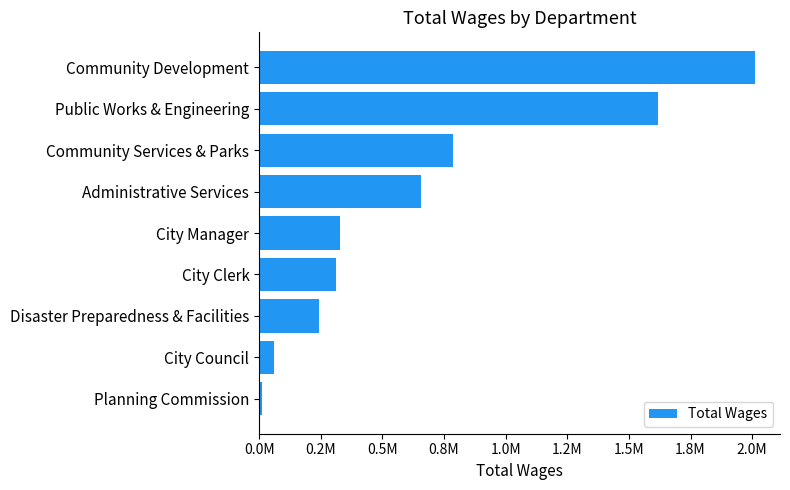

What is the minimum value shown in the chart?

12000